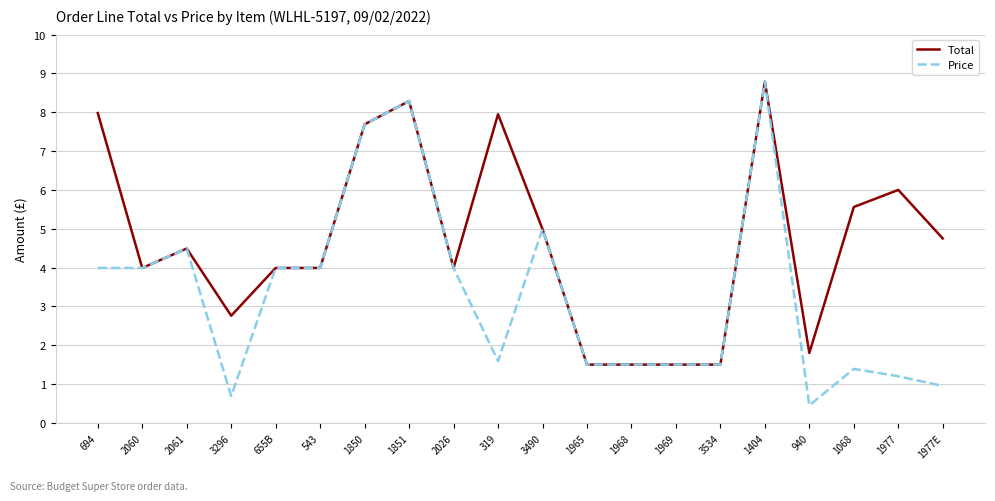

What is the total value across all series at 1969?

3.0